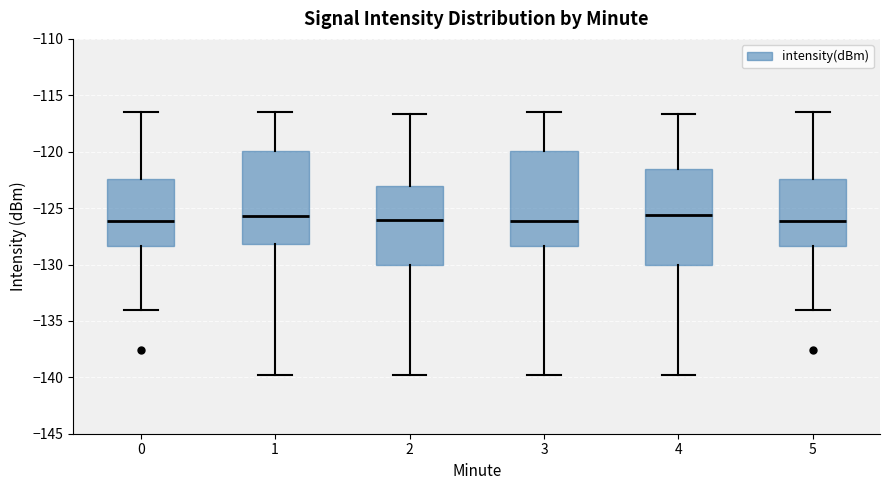

Reading left to right, transcribe this box plot: for each box, give where its median line is, the range the box spans, and where its two whiskers end, as read against the y-axis. The values are not printed on the chart, so give them approximately, as read against the axis.

0: median -126.0, box -128.5 to -122.5, whiskers -134.0 to -116.5
1: median -125.5, box -128.0 to -120.0, whiskers -140.0 to -116.5
2: median -126.0, box -130.0 to -123.0, whiskers -140.0 to -116.5
3: median -126.0, box -128.5 to -120.0, whiskers -140.0 to -116.5
4: median -125.5, box -130.0 to -121.5, whiskers -140.0 to -116.5
5: median -126.0, box -128.5 to -122.5, whiskers -134.0 to -116.5